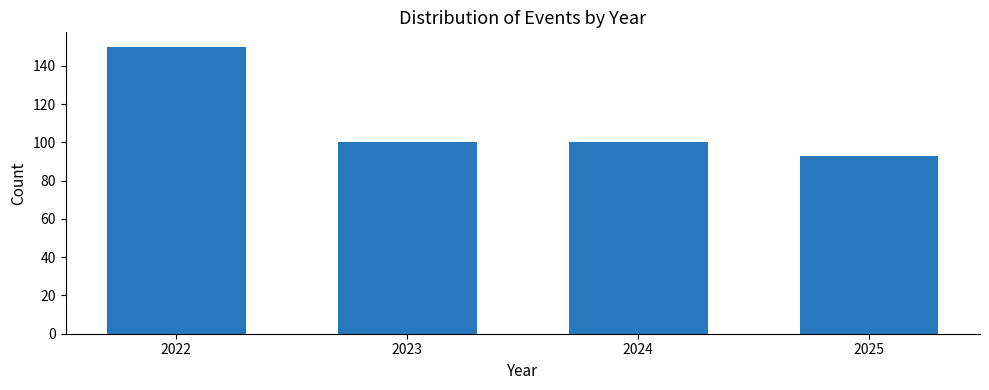

Reading left to right, list all the values displayed in this chart.

2022=150	2023=100	2024=100	2025=93